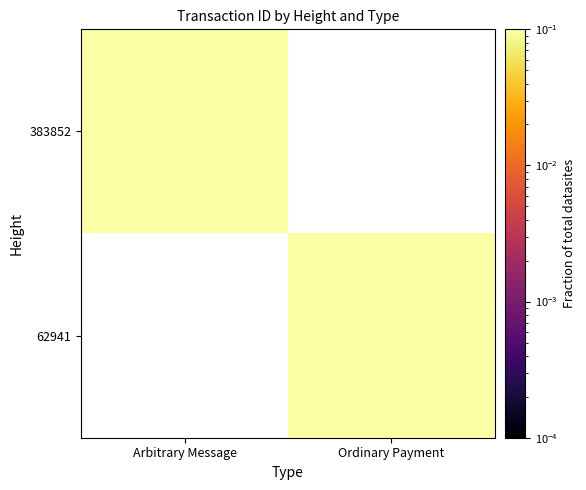

Between Arbitrary Message and Ordinary Payment, which is larger?

Ordinary Payment